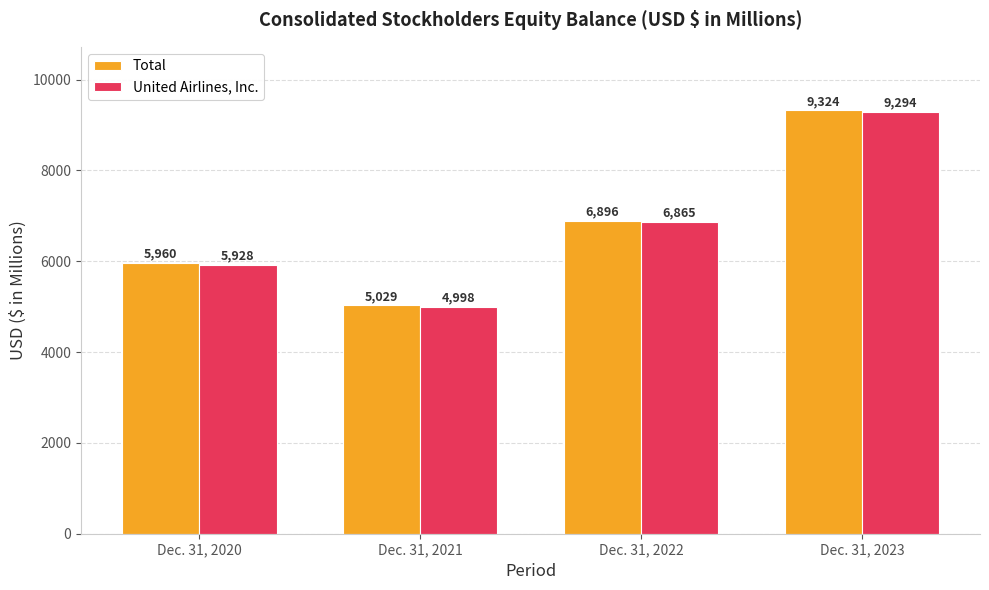

Rank the series at Dec. 31, 2022 from highest to lowest value.

Total, United Airlines, Inc.